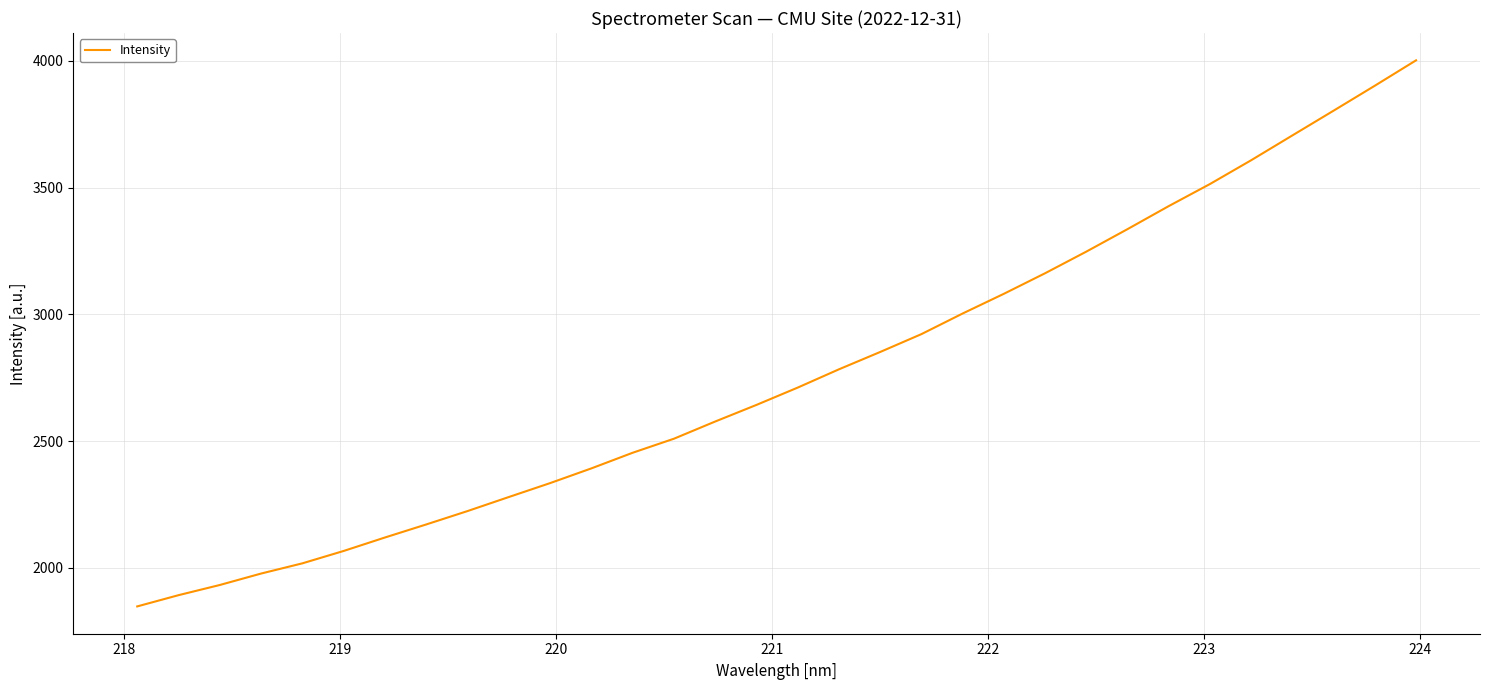

What is the minimum value shown in the chart?

1848.3